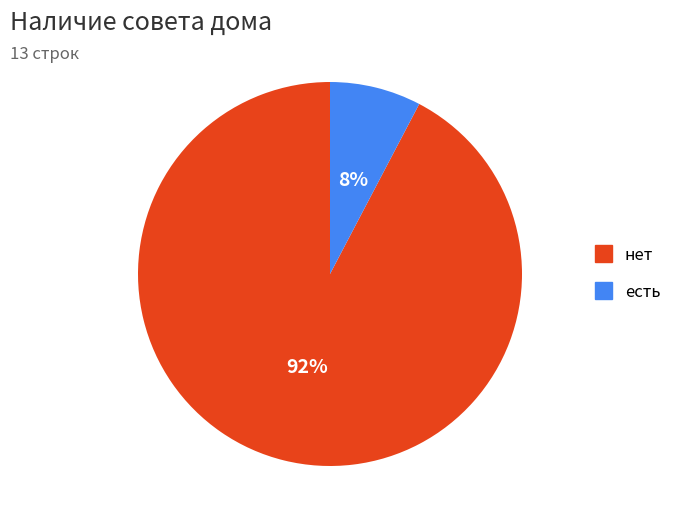

What is the largest slice in the pie chart?

нет